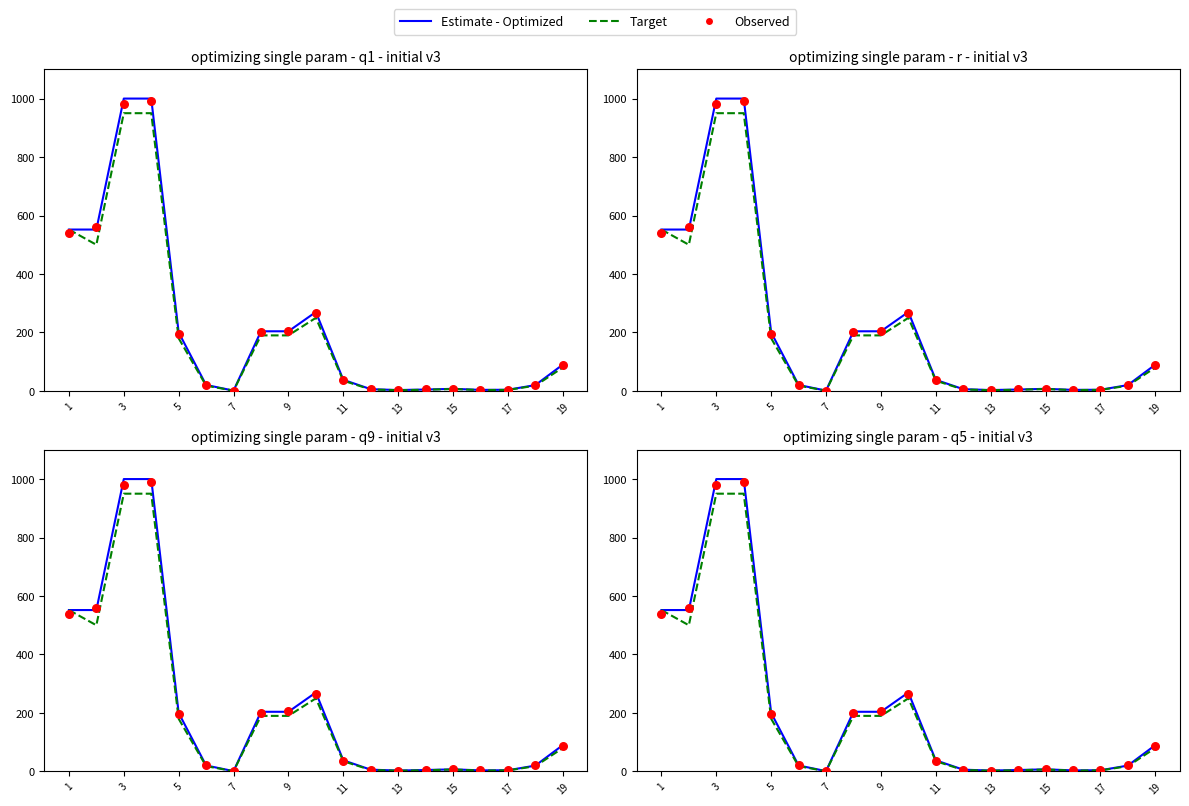

Which series has the largest total across all categories?

Estimate - Optimized